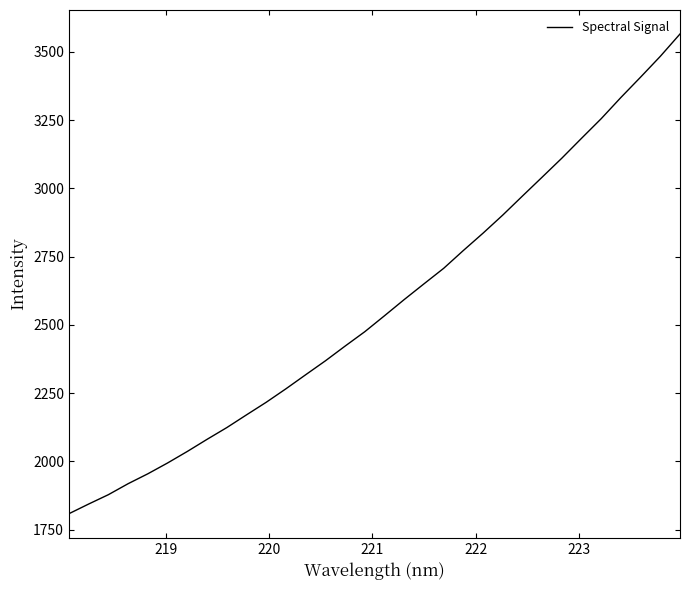

What is the difference between the maximum and minimum values?

1756.7